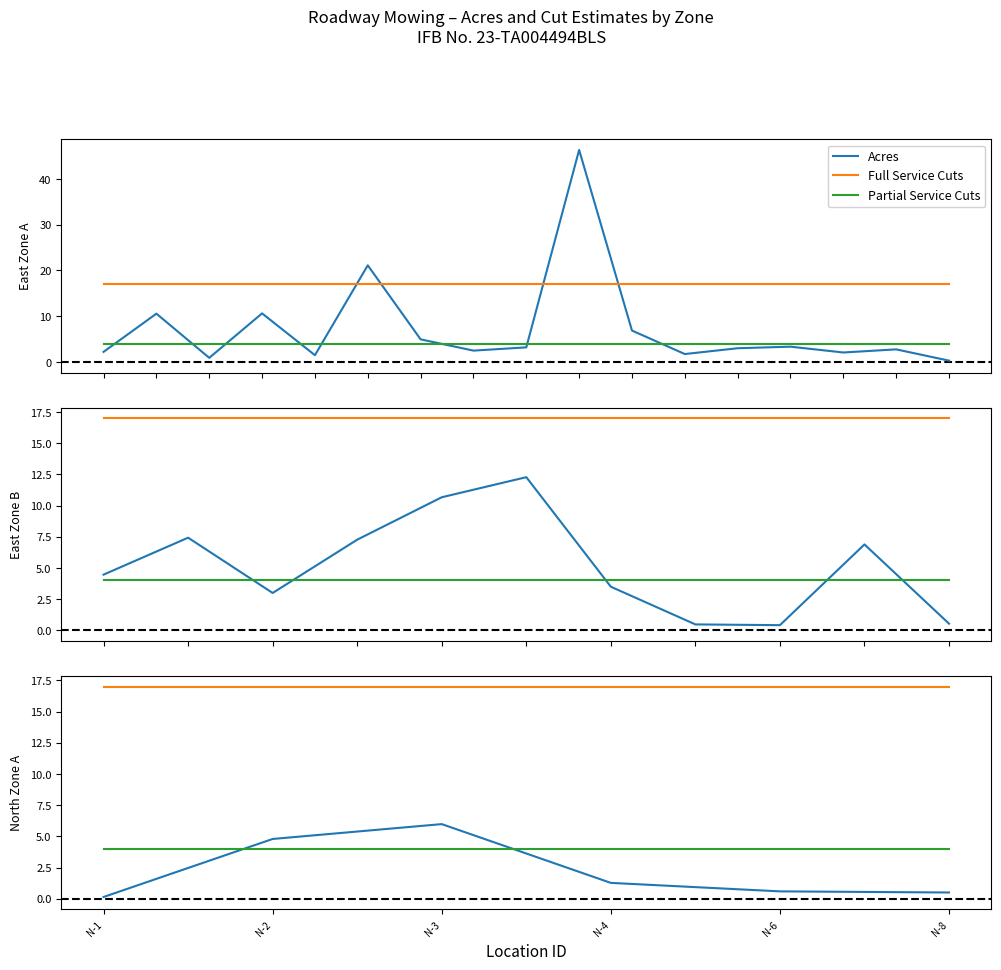

What are all the series names shown in the legend?

Acres, Full Service Cuts, Partial Service Cuts